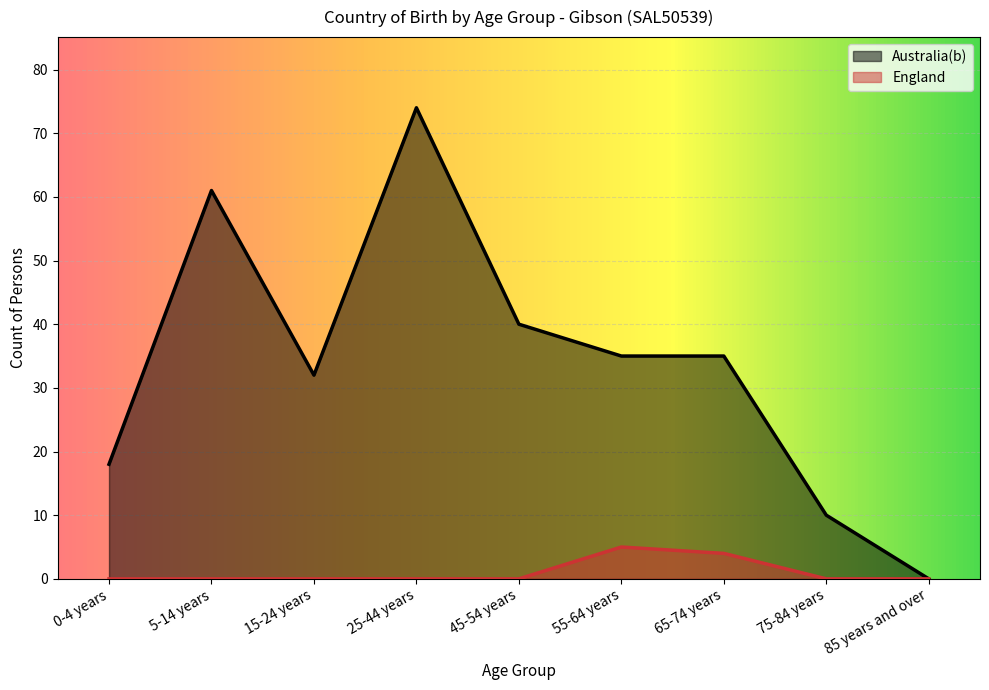

Between 55-64 years and 65-74 years, which series saw the biggest shift?

England